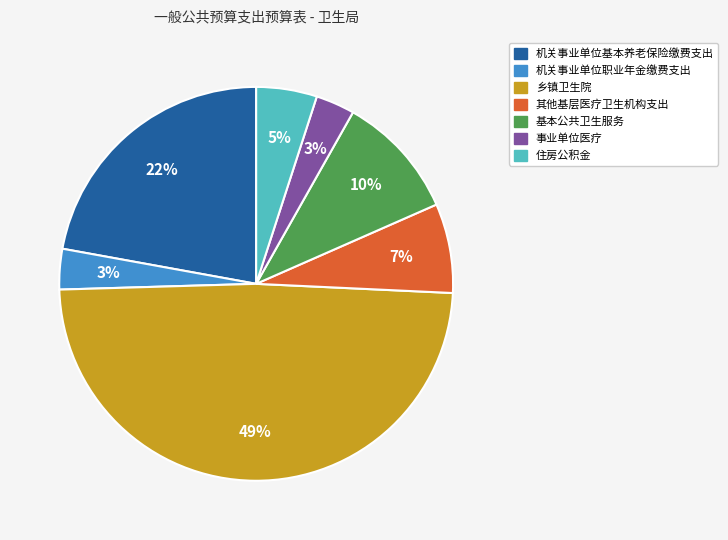

True or false: 住房公积金 accounts for 5% of the total.

True